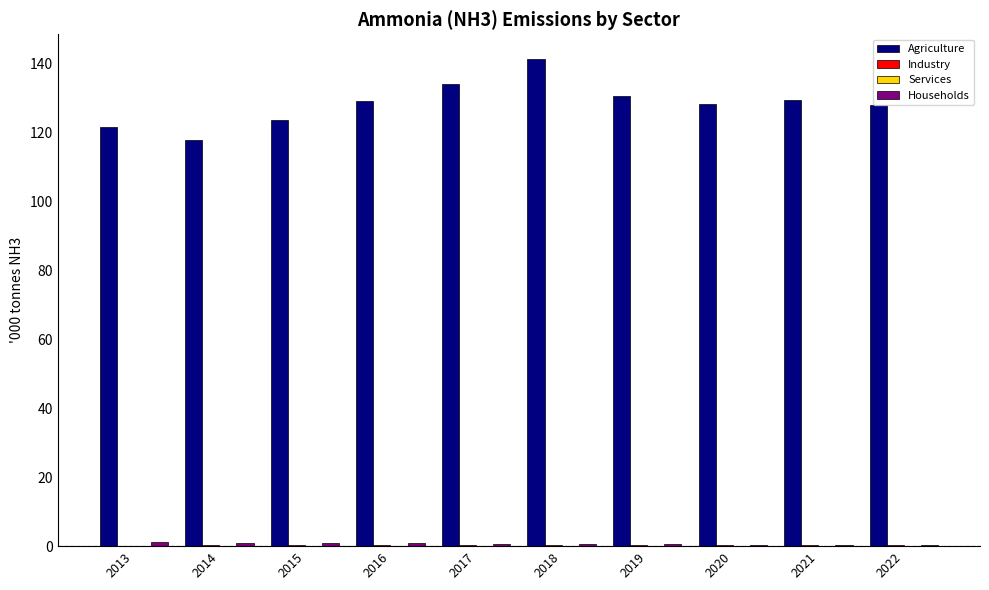

How many groups of bars are there?

10